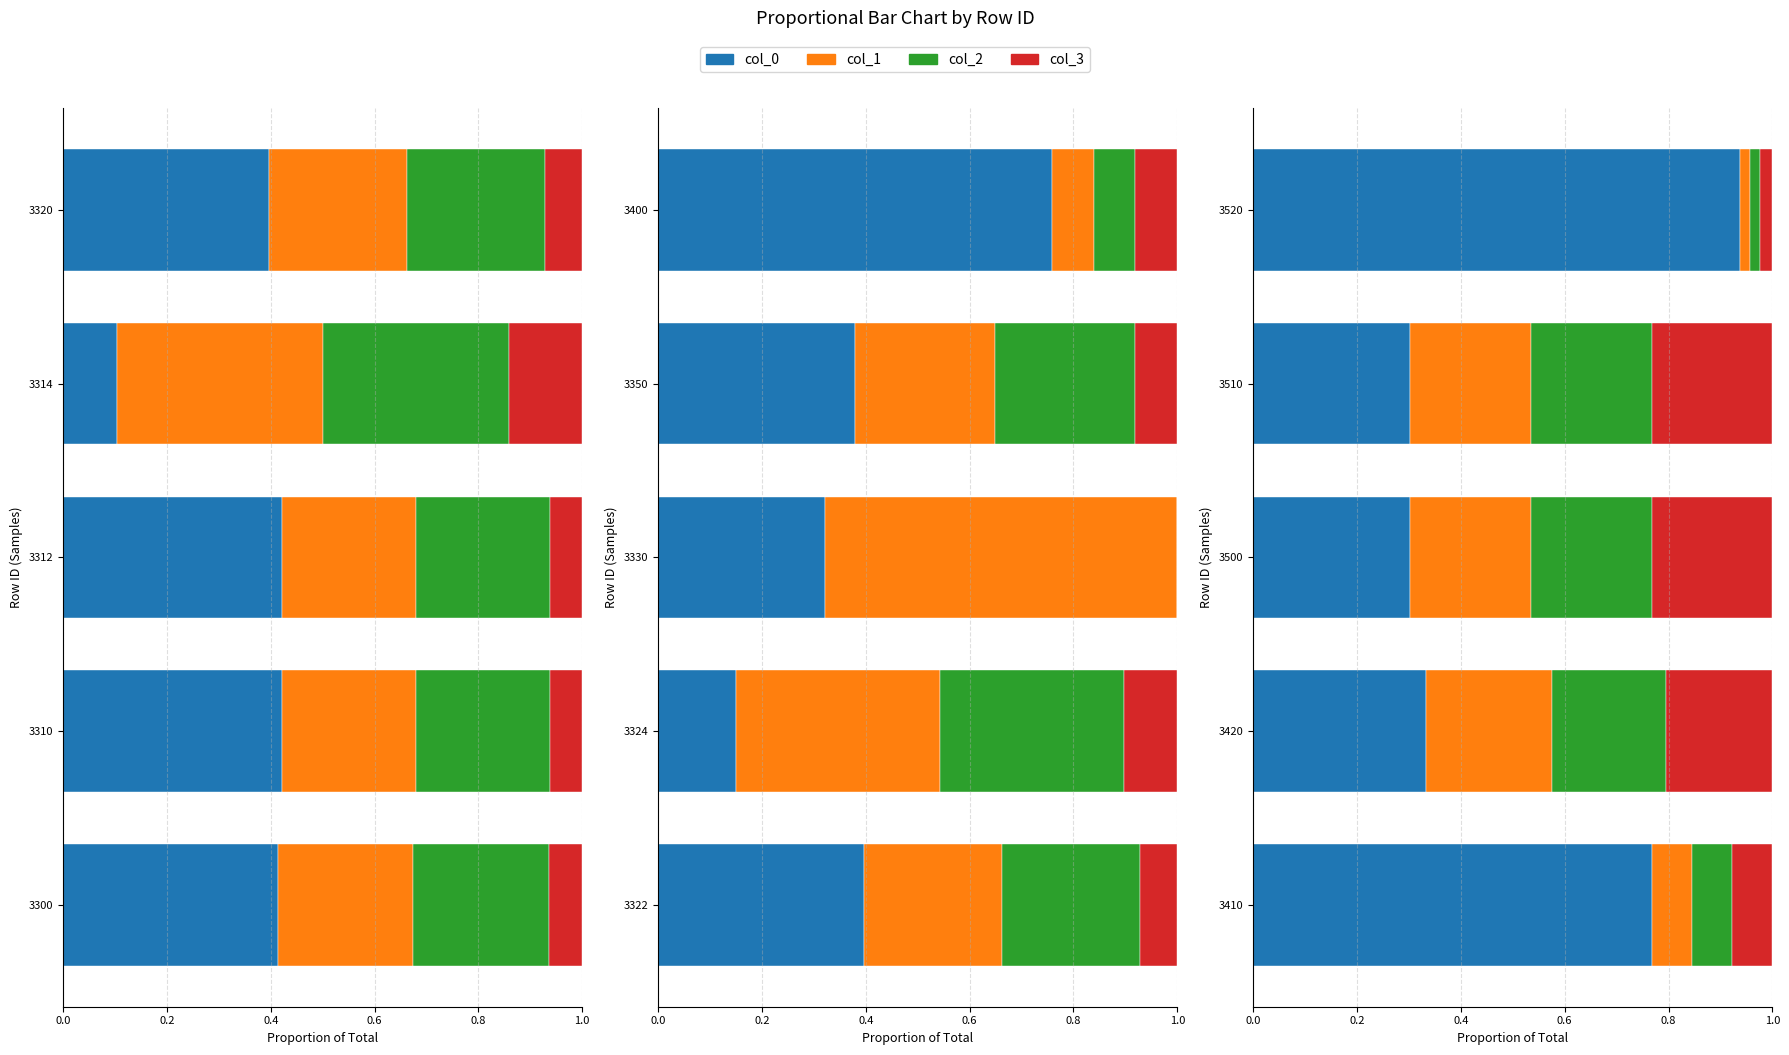

Is it true that col_1 equals 0.4 at 3314?

True